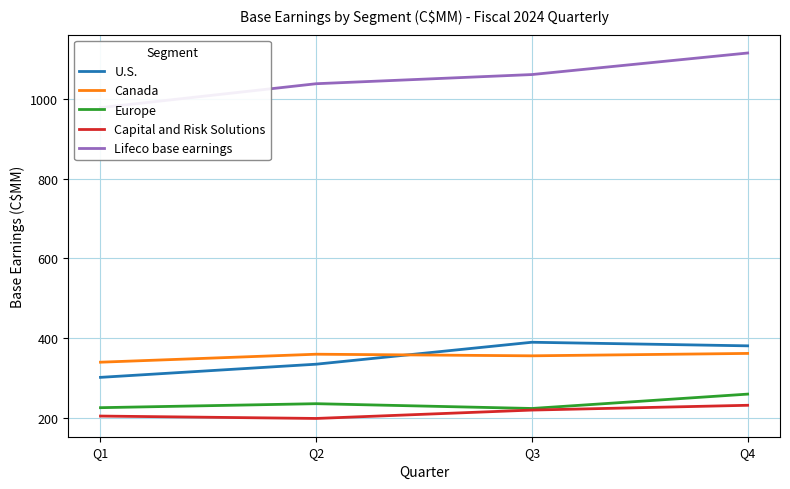

Rank the series at Q1 from lowest to highest value.

Capital and Risk Solutions, Europe, U.S., Canada, Lifeco base earnings